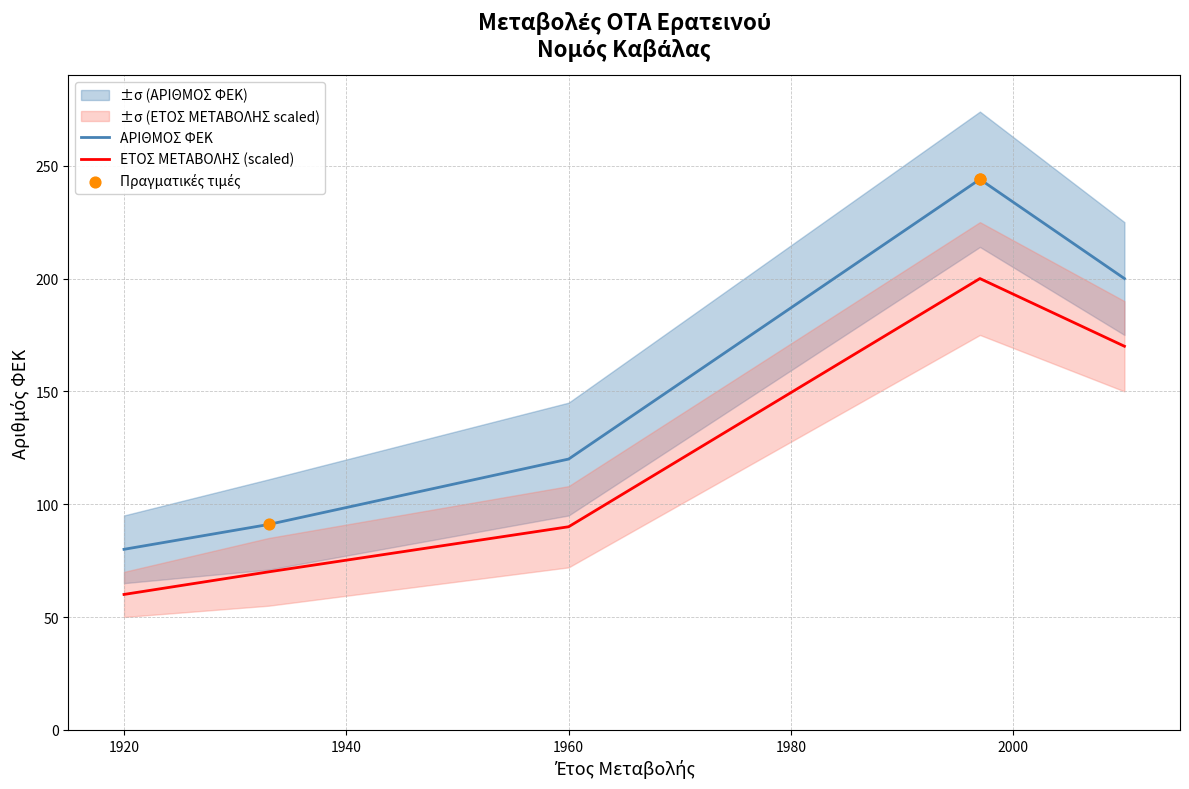

Which has a higher value, 10/04/1933 or 04/12/1997?

04/12/1997